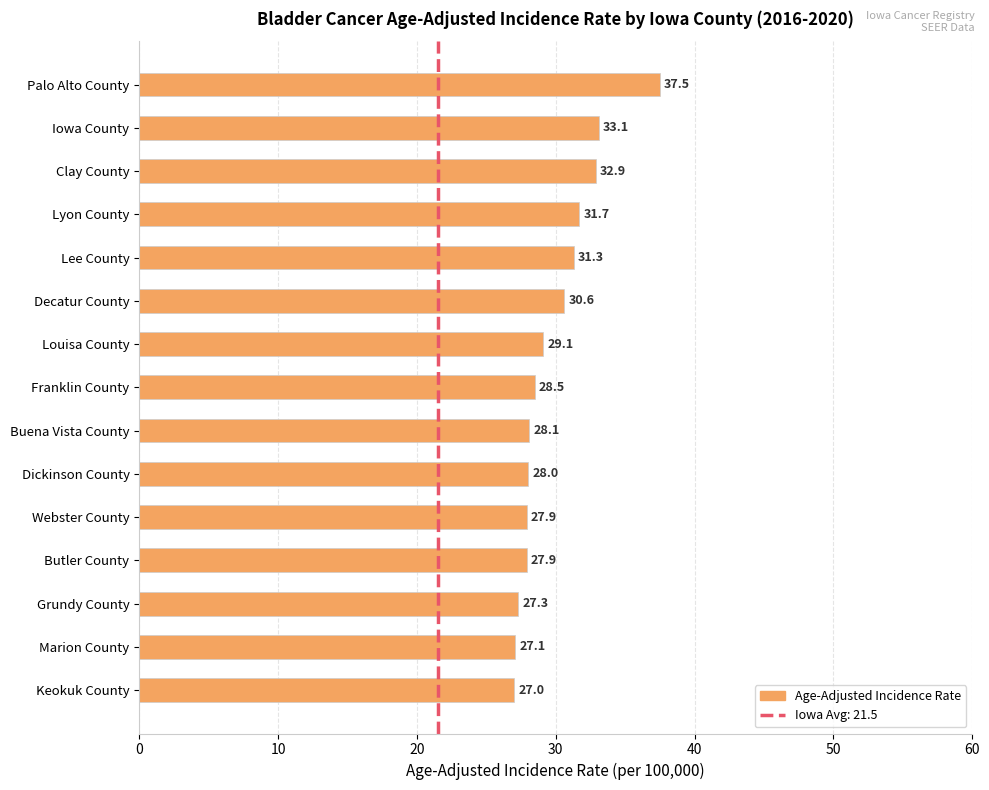

Which has a higher value, Clay County or Iowa County?

Iowa County